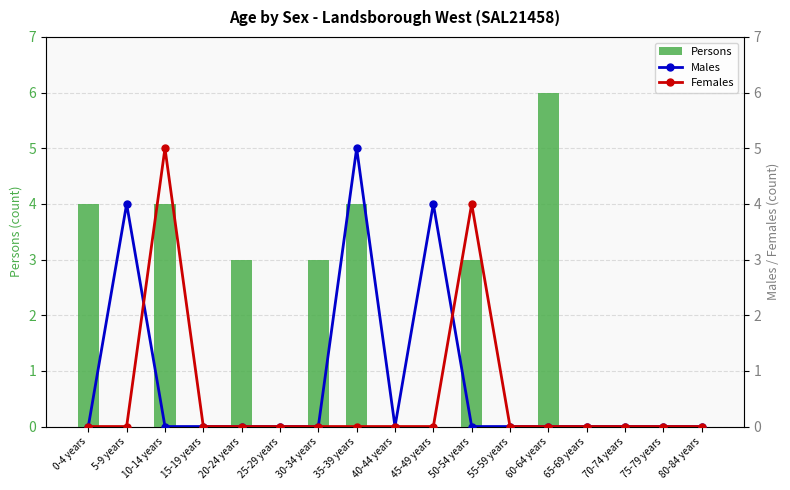

List the labels in order of Males value, smallest first.

0-4 years, 10-14 years, 15-19 years, 20-24 years, 25-29 years, 30-34 years, 40-44 years, 50-54 years, 55-59 years, 60-64 years, 65-69 years, 70-74 years, 75-79 years, 80-84 years, 5-9 years, 45-49 years, 35-39 years